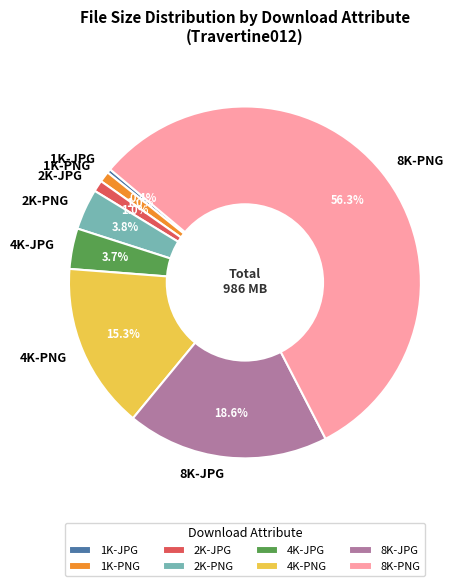

Which category has the smallest portion of the pie?

1K-JPG